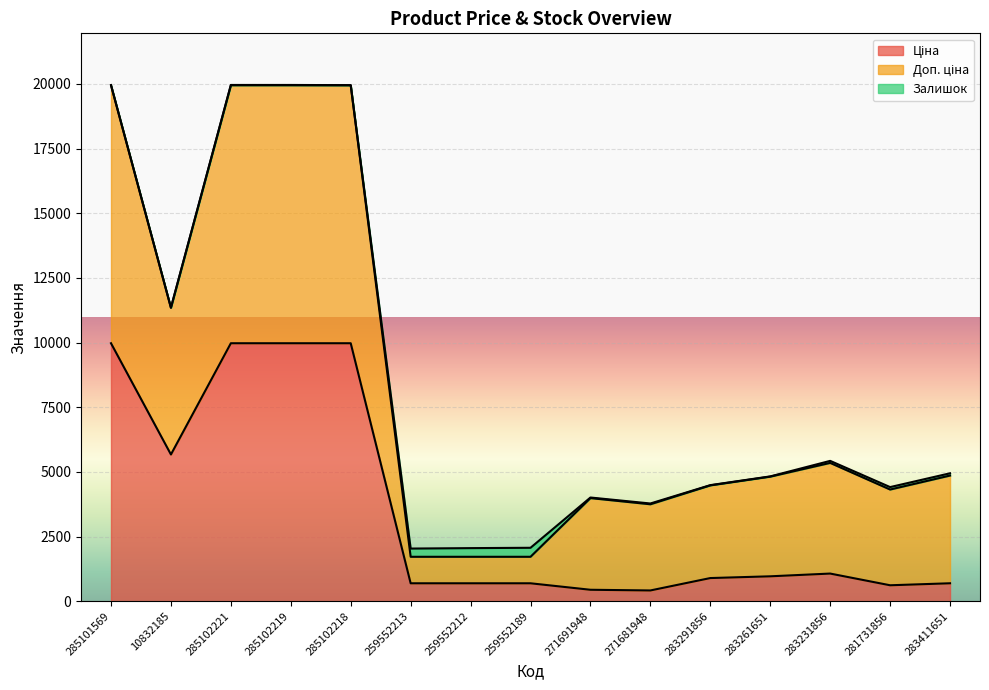

Which category has the highest value in the Доп. ціна series?

285101569